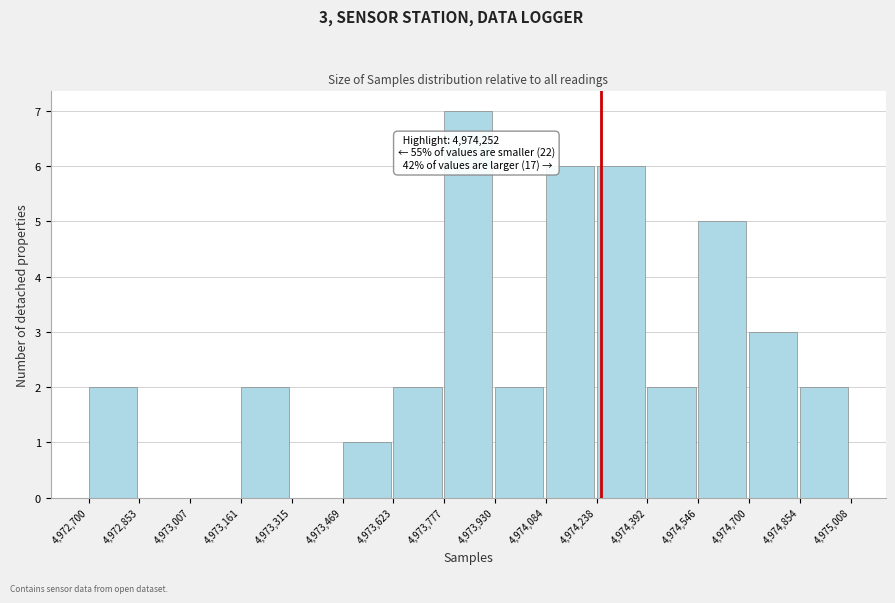

Over which range of the x-axis is the bar tallest?

4,973,777 to 4,973,930